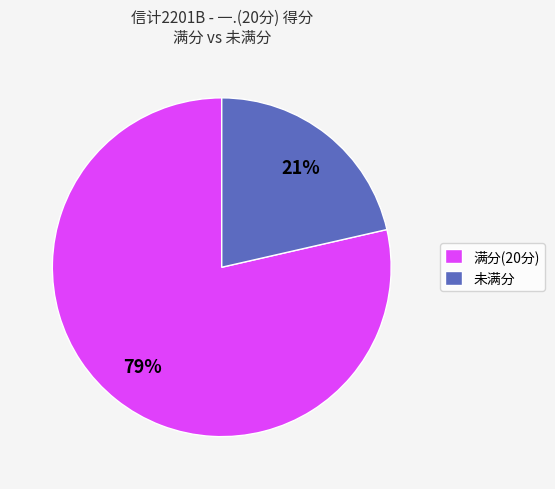

Is 满分(20分) the majority of the pie?

Yes